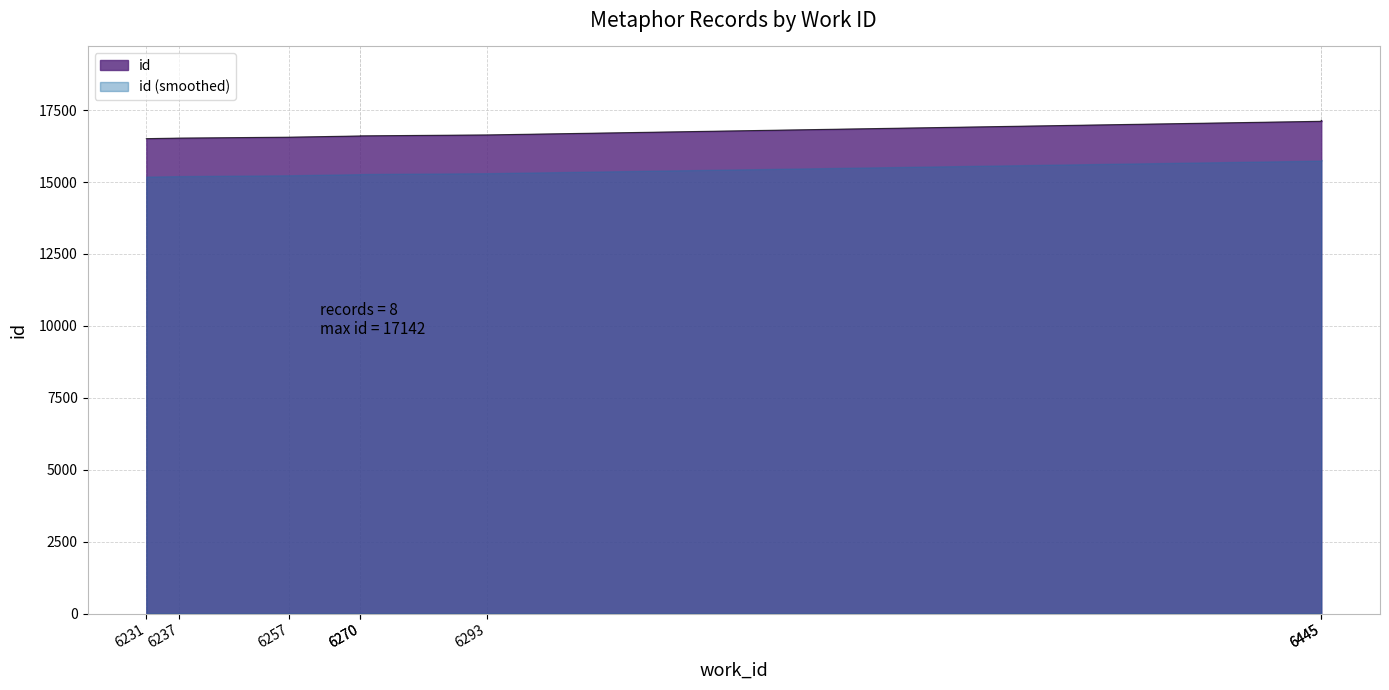

The value at 6445 is 17142. True or false?

True